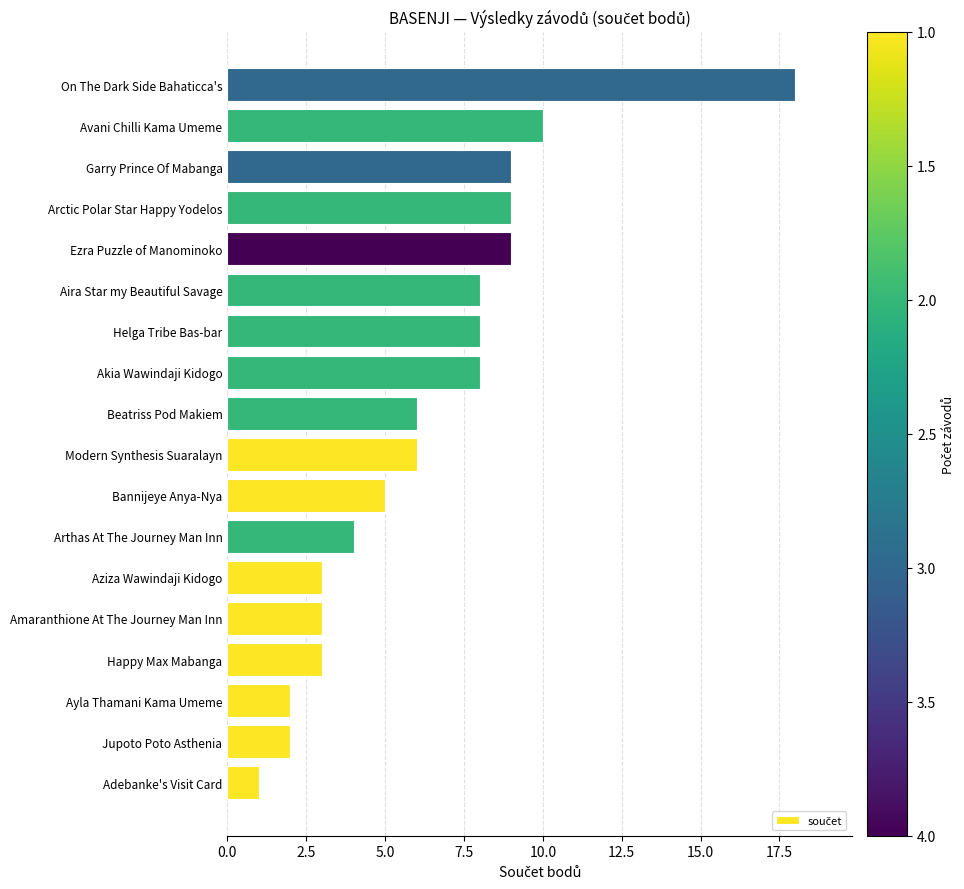

Does the chart contain stacked bars?

No